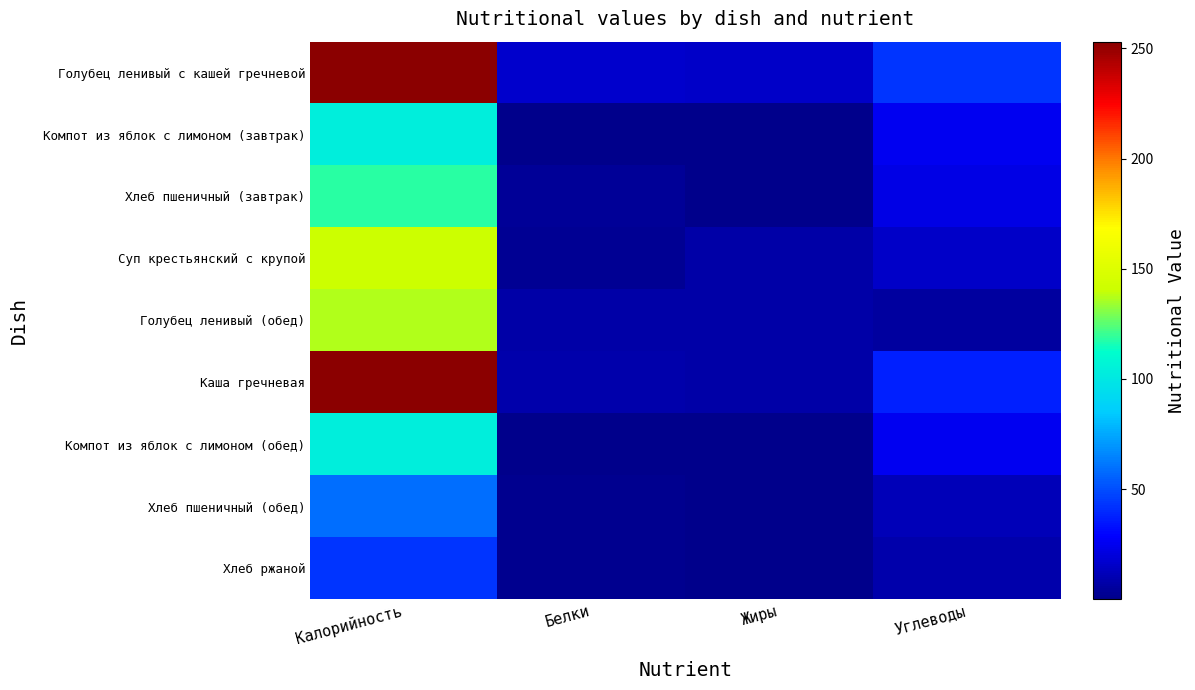

At which category is the sum across all series the highest?

Калорийность